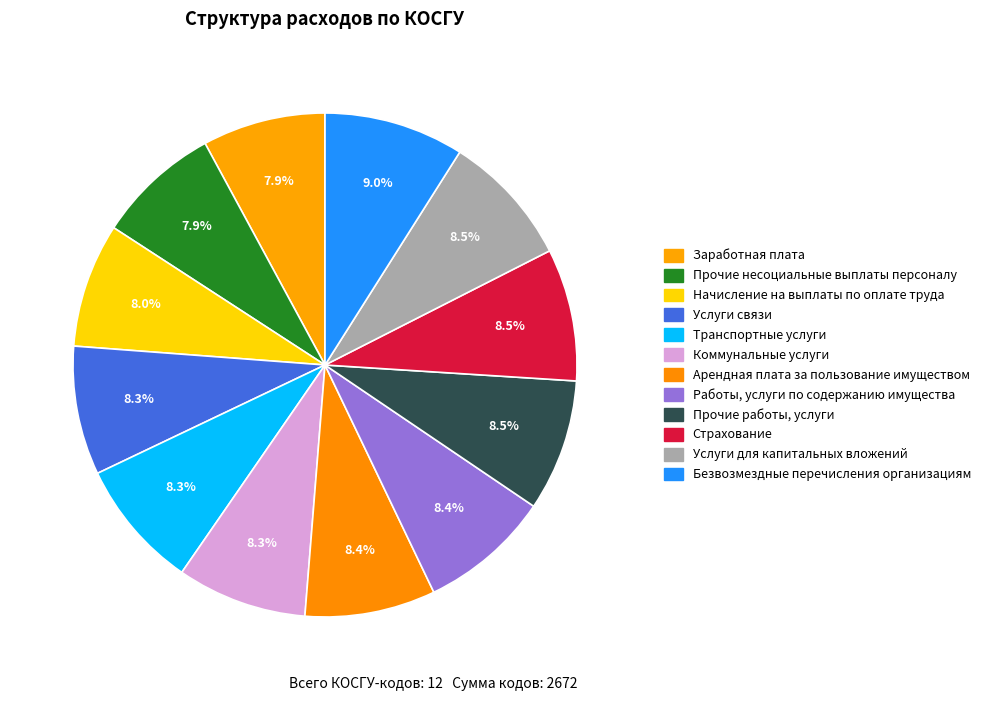

True or false: Работы, услуги по содержанию имущества accounts for 8% of the total.

True